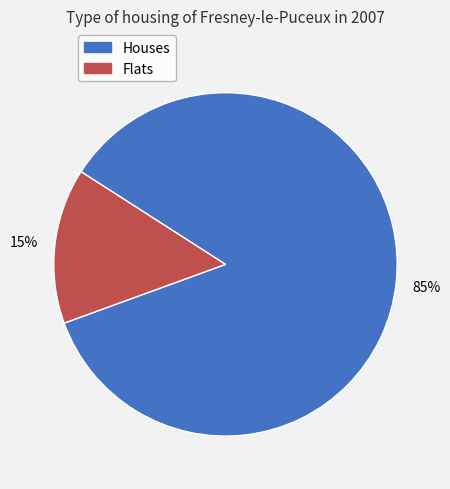

To the nearest percent, what is the average slice percentage?

50%